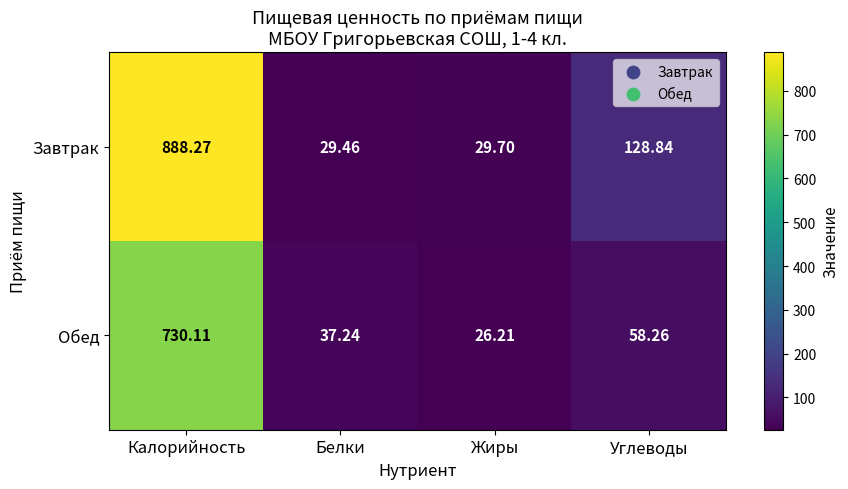

Which series has the widest spread of values?

Завтрак